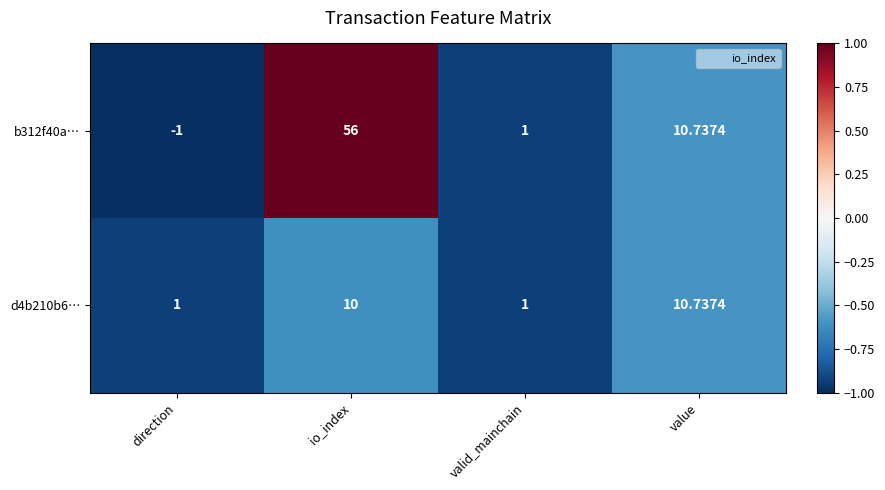

Which label corresponds to the smallest value in the chart?

direction